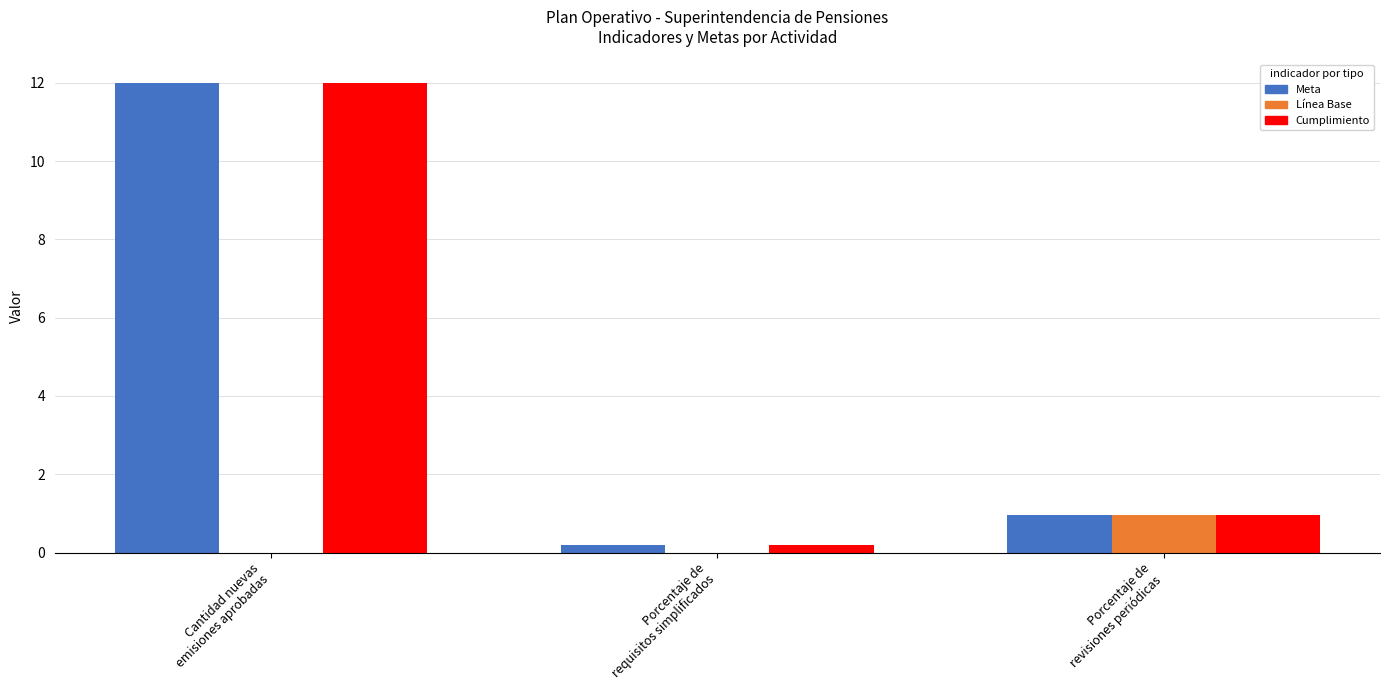

What is the maximum value shown in the chart?

12.0